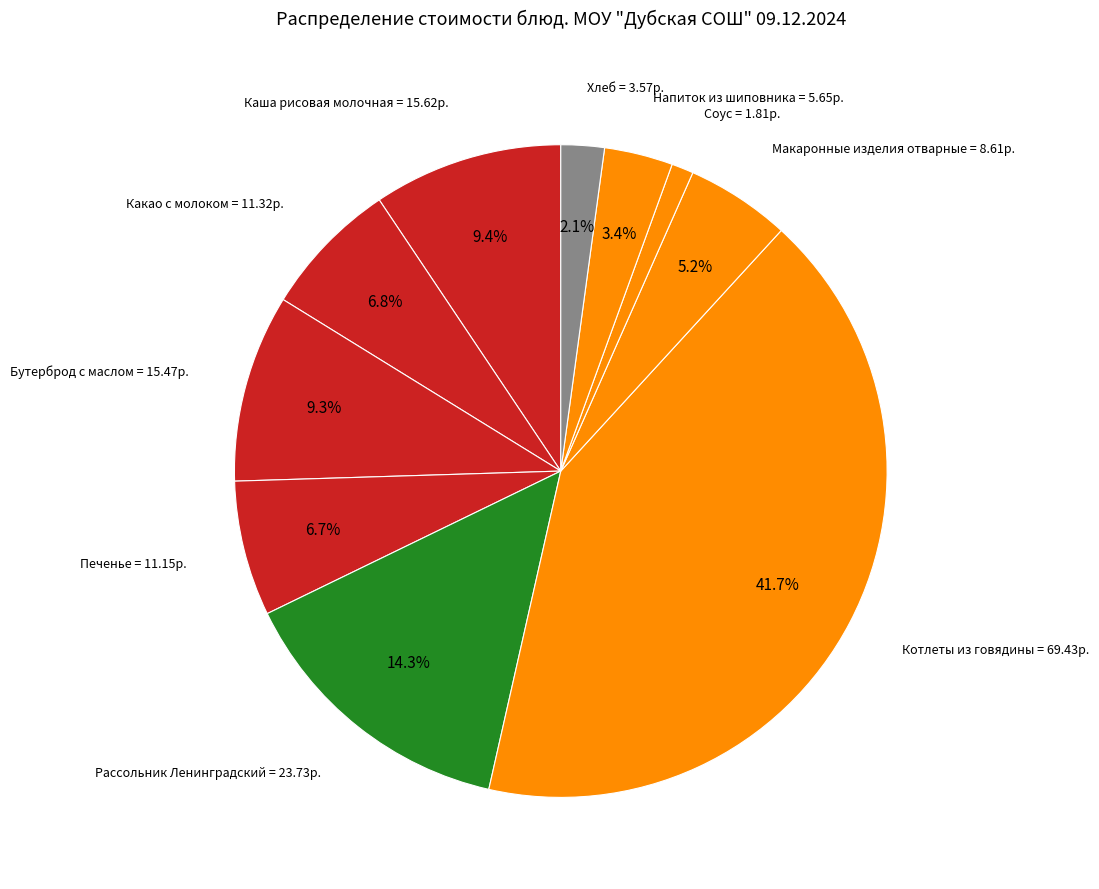

Which has a higher value, Печенье or Бутерброд с маслом?

Бутерброд с маслом